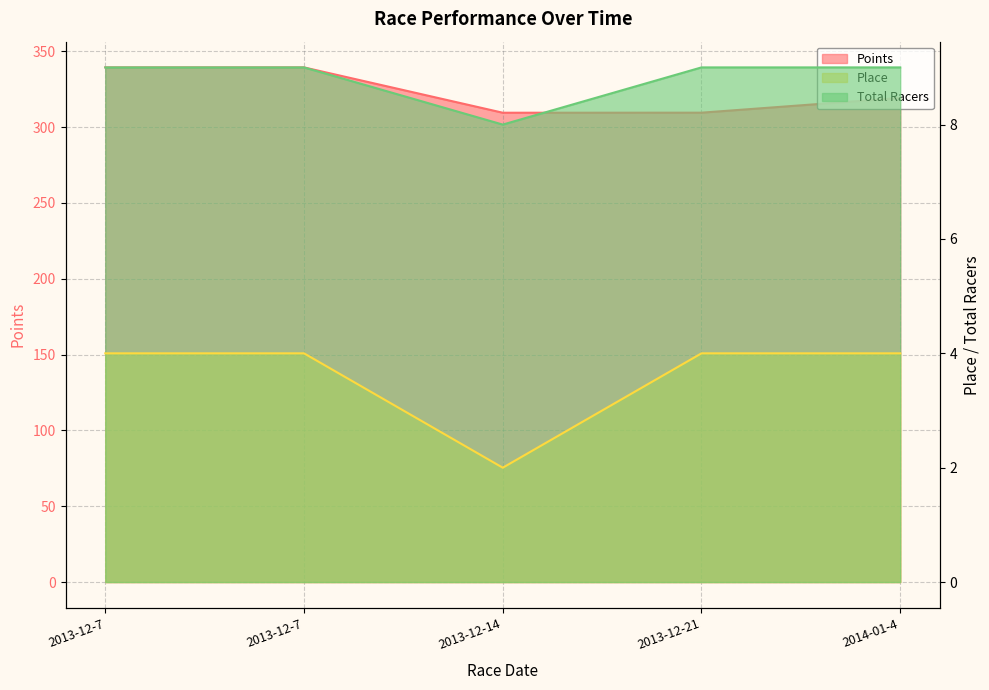

At which label does Place reach its minimum?

2013-12-14